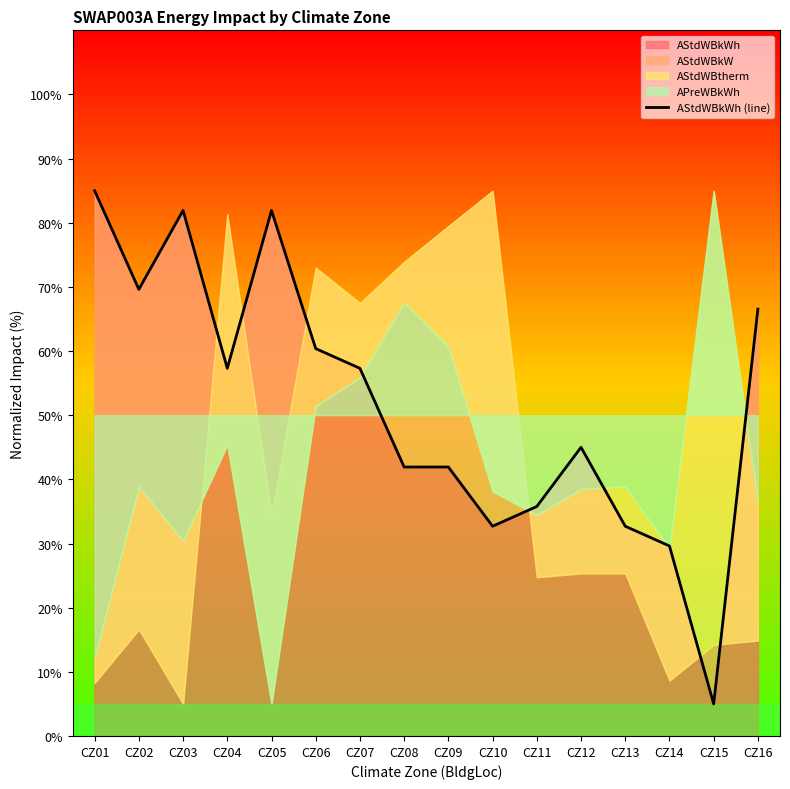

List the labels in order of value, largest first.

CZ01, CZ03, CZ05, CZ02, CZ16, CZ06, CZ04, CZ07, CZ12, CZ08, CZ09, CZ11, CZ10, CZ13, CZ14, CZ15